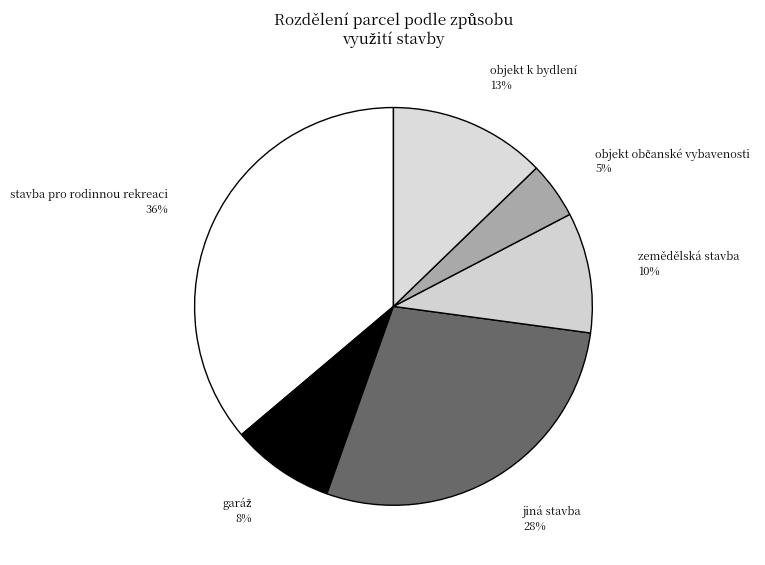

Approximately how many times larger is the value at jiná stavba compared to stavba pro rodinnou rekreaci?

0.8